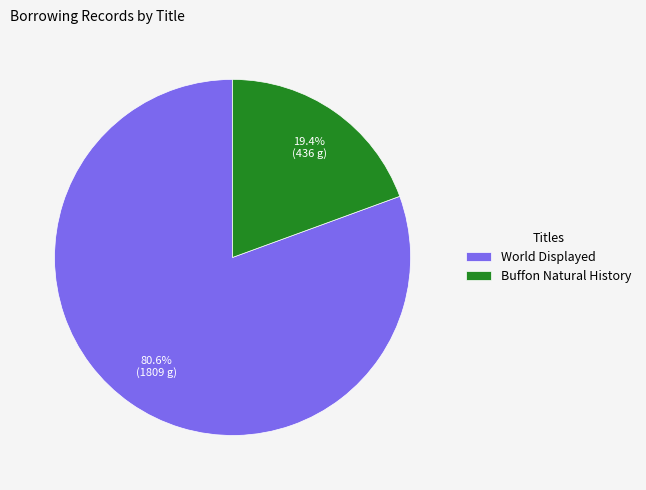

To the nearest percent, what is the difference between the largest and smallest slice percentages?

61%